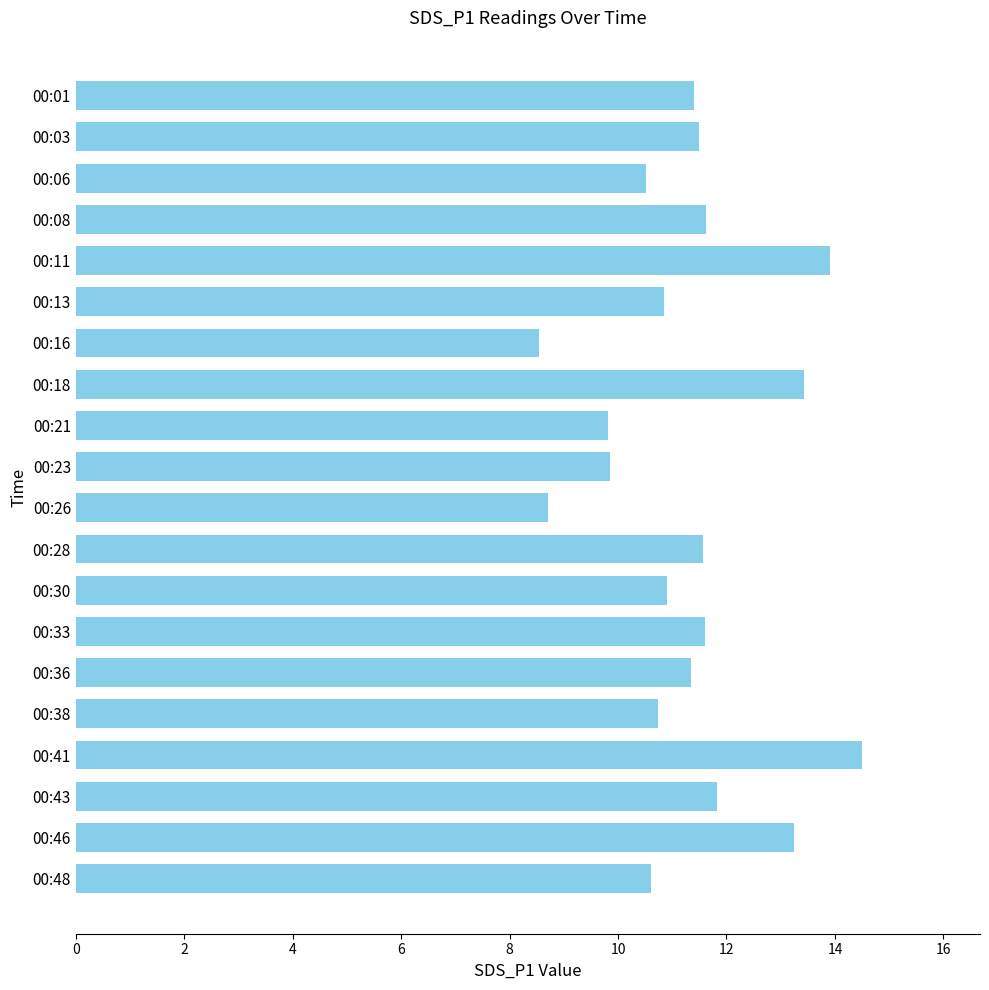

Approximately how many times larger is the value at 00:46 compared to 00:18?

1.0